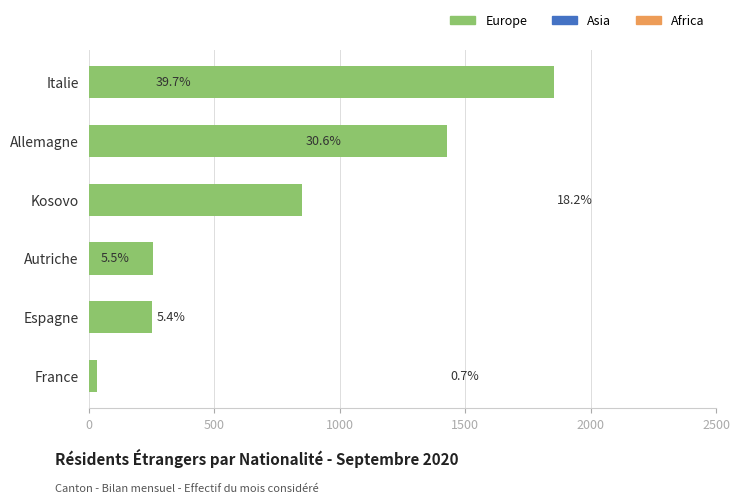

How many bars are there in total?

6